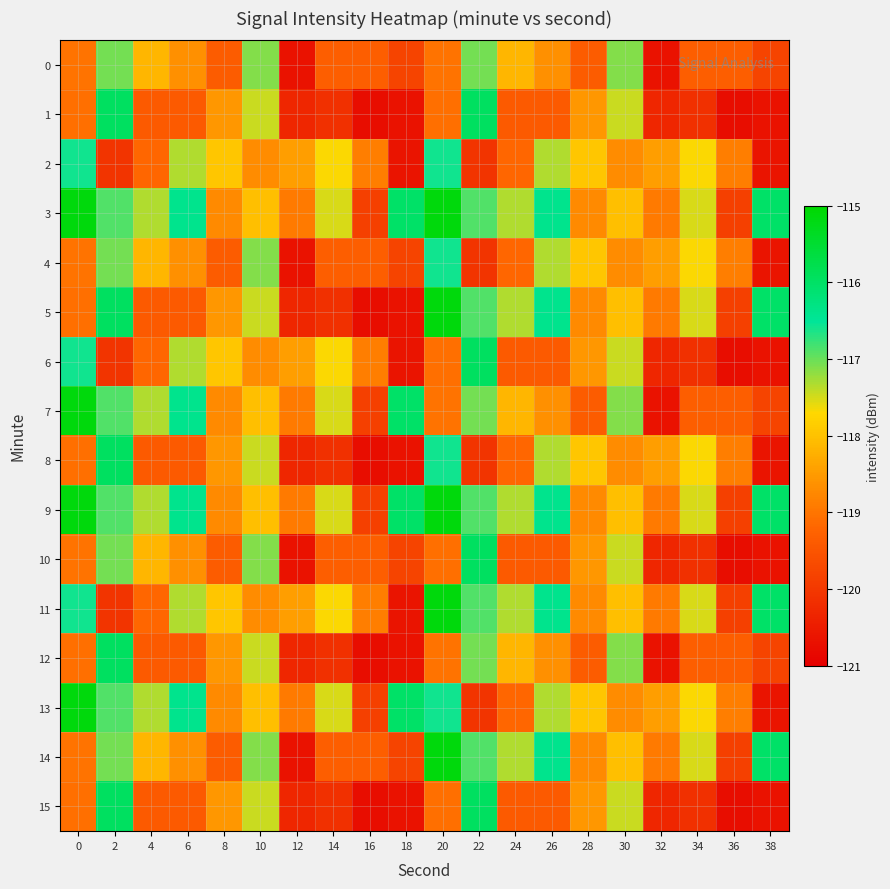

Which series changed the most between 8 and 22?

10